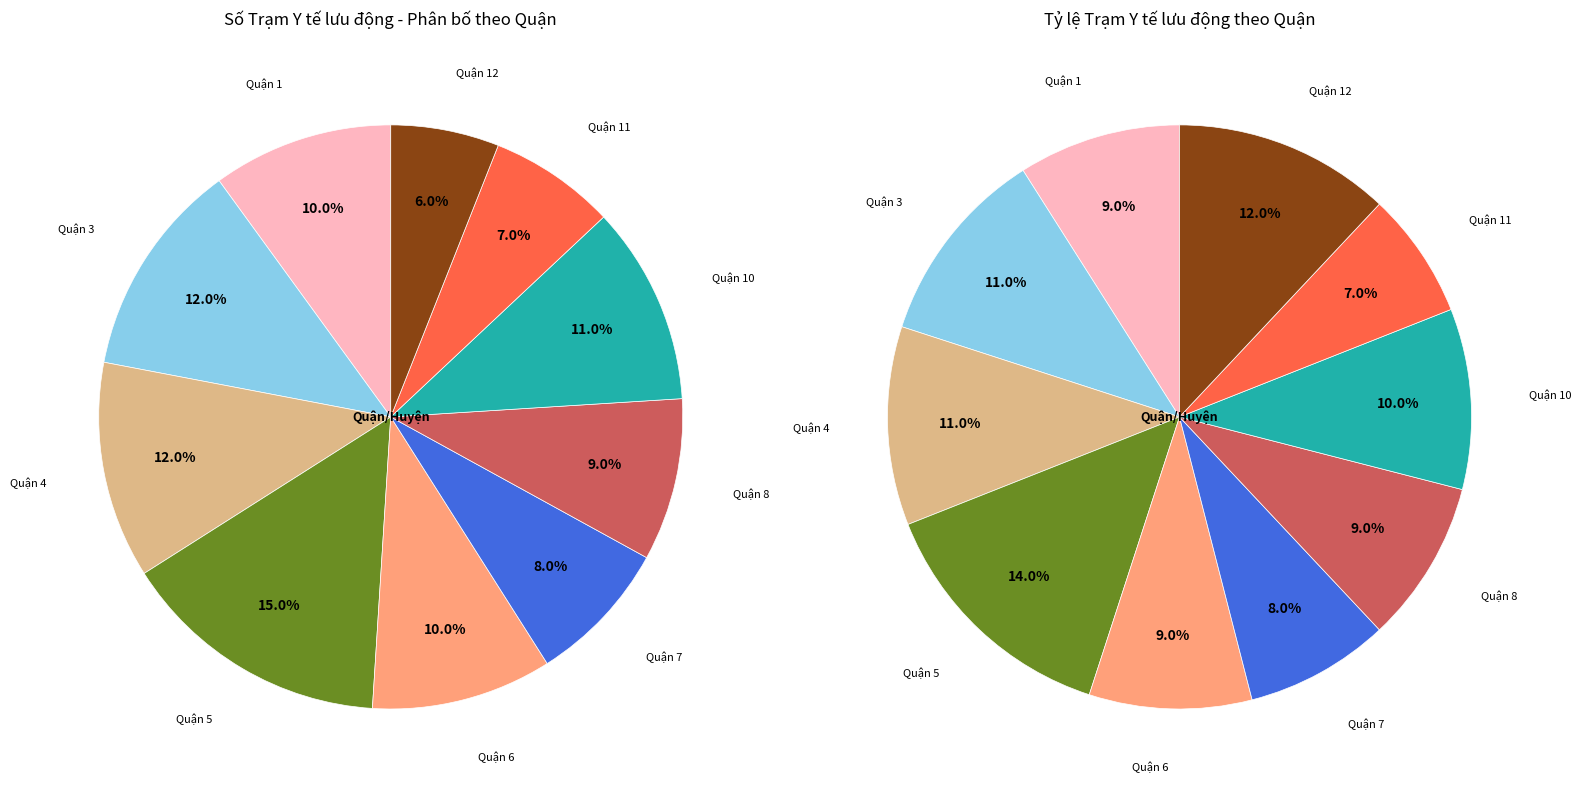

Count the number of slices in the pie.

10